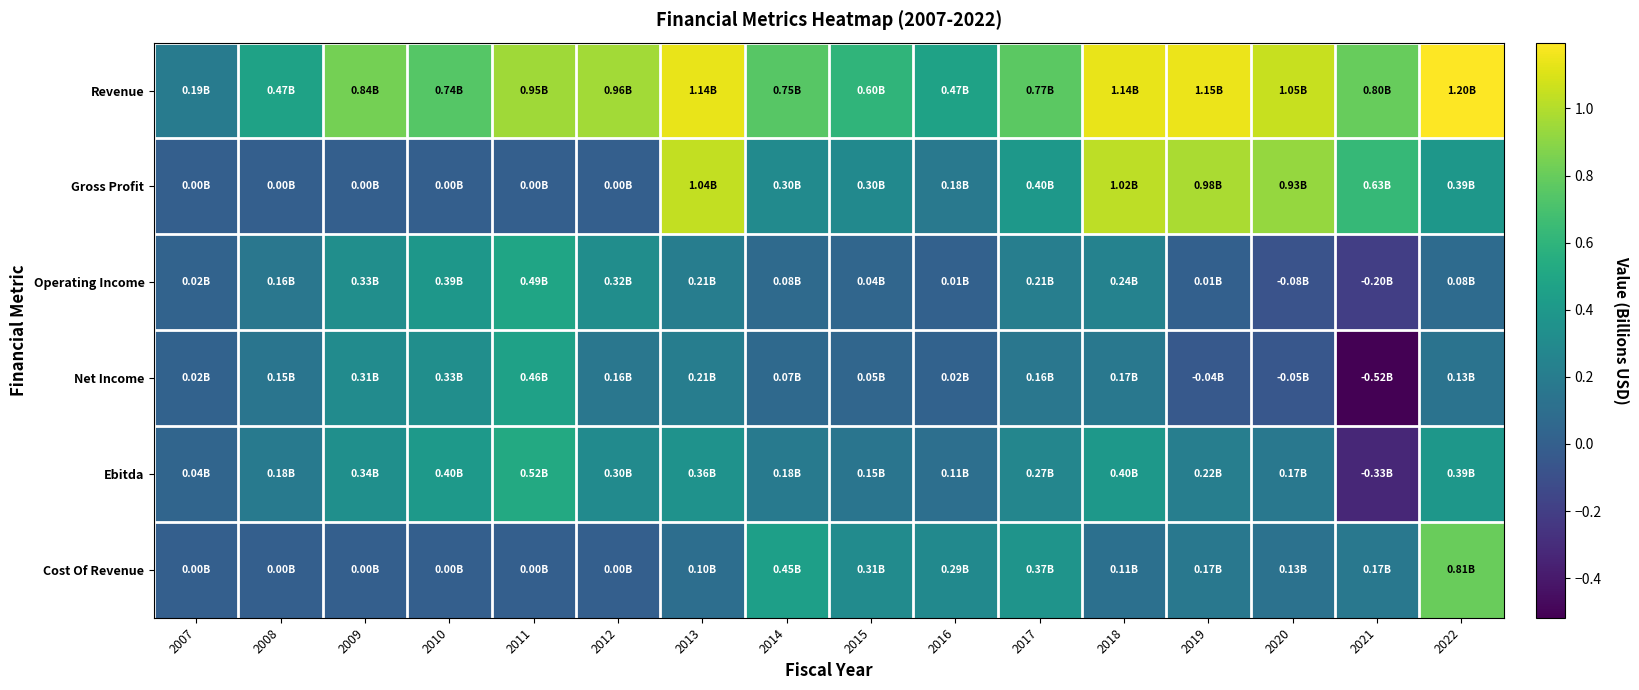

Between 2017 and 2021, which series saw the biggest shift?

Net Income